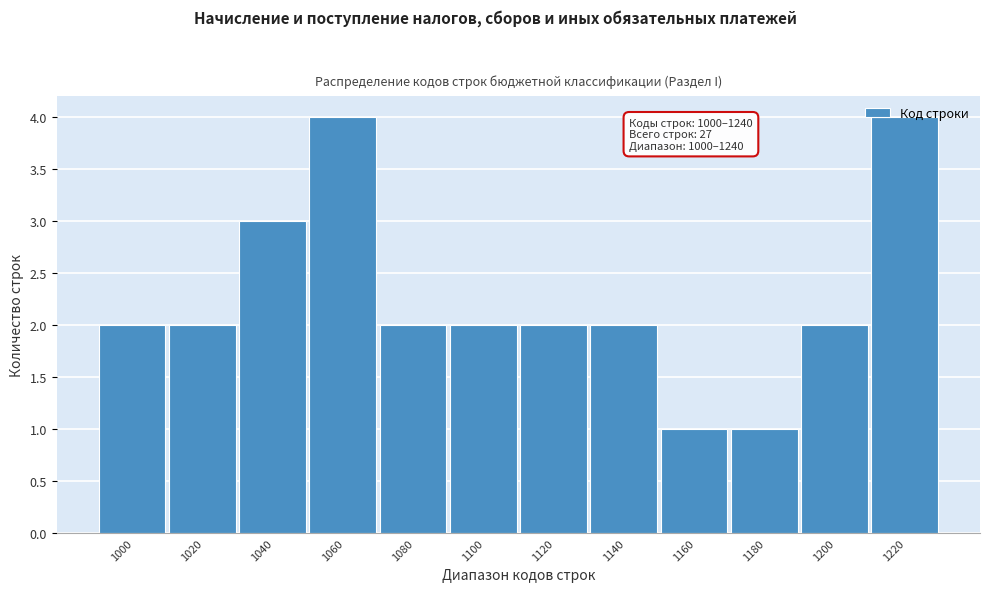

What is the change in value from 1020 to 1220?

+2